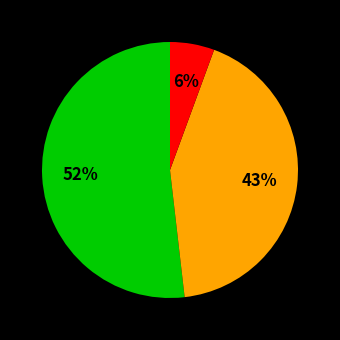

Count the number of slices in the pie.

3